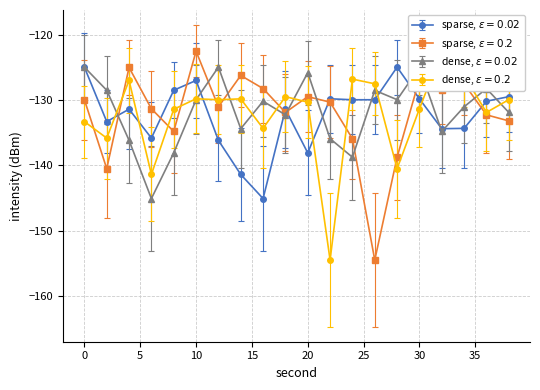

Which category has the highest value across all series?

10